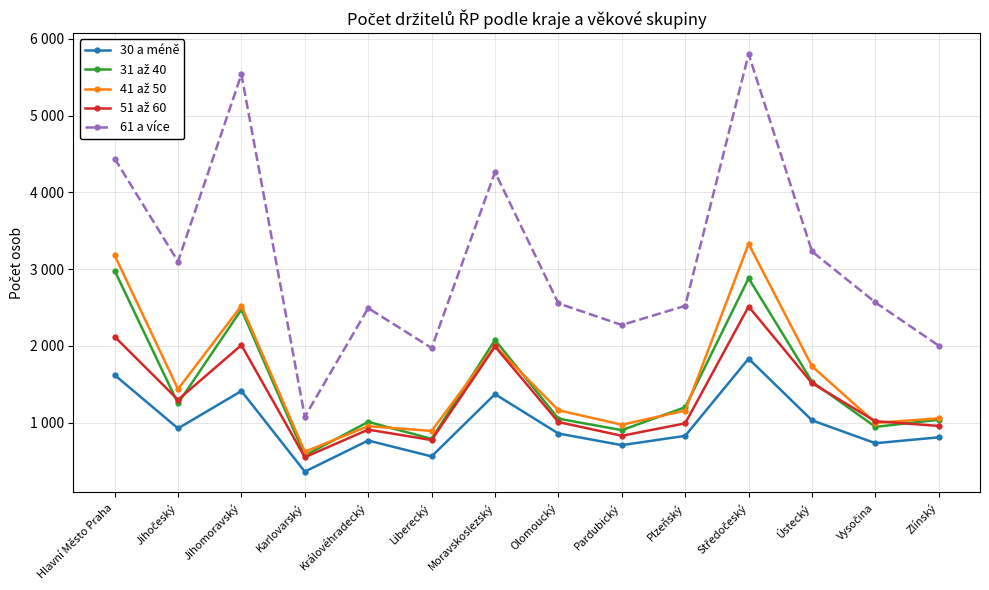

Where does the 41 až 50 series first go above 1162?

Hlavní Město Praha